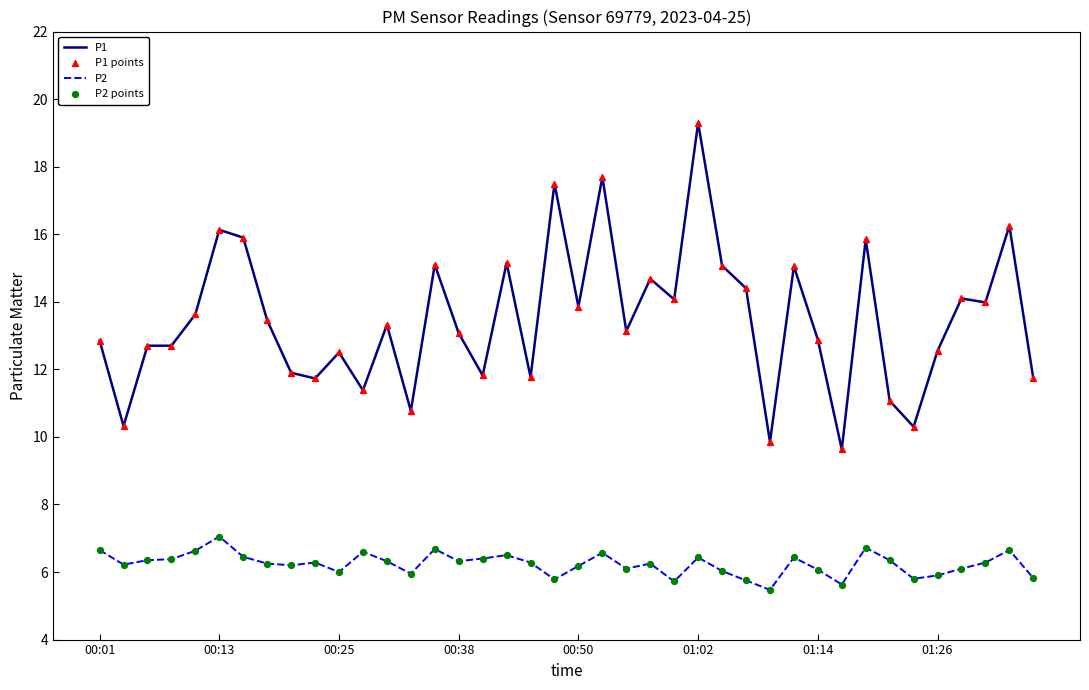

Which series has the widest spread of values?

P1